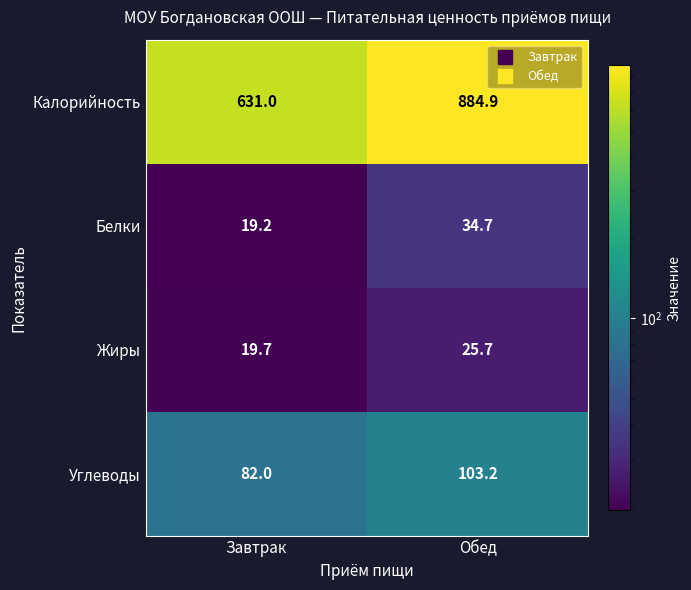

What is the total value across all series at Обед?

1048.5